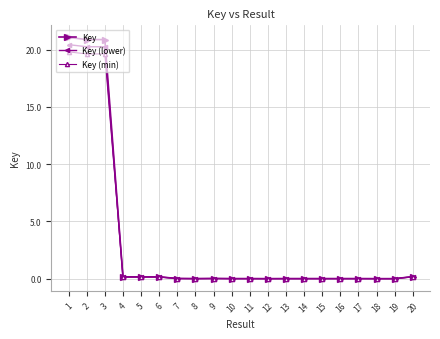

Is this an area chart (filled region under the line)?

No